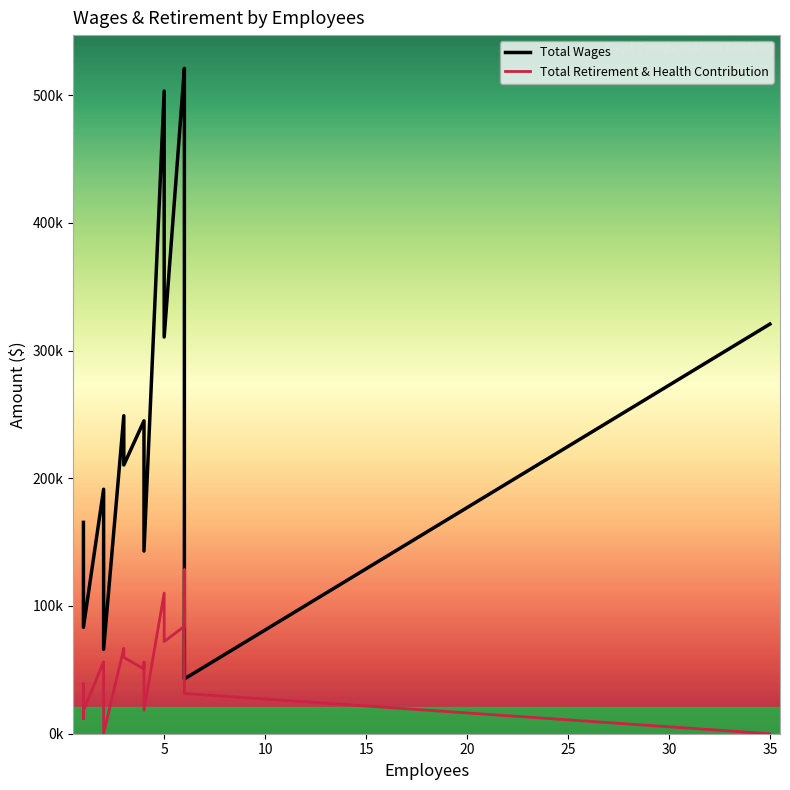

Which series has the widest spread of values?

Total Wages